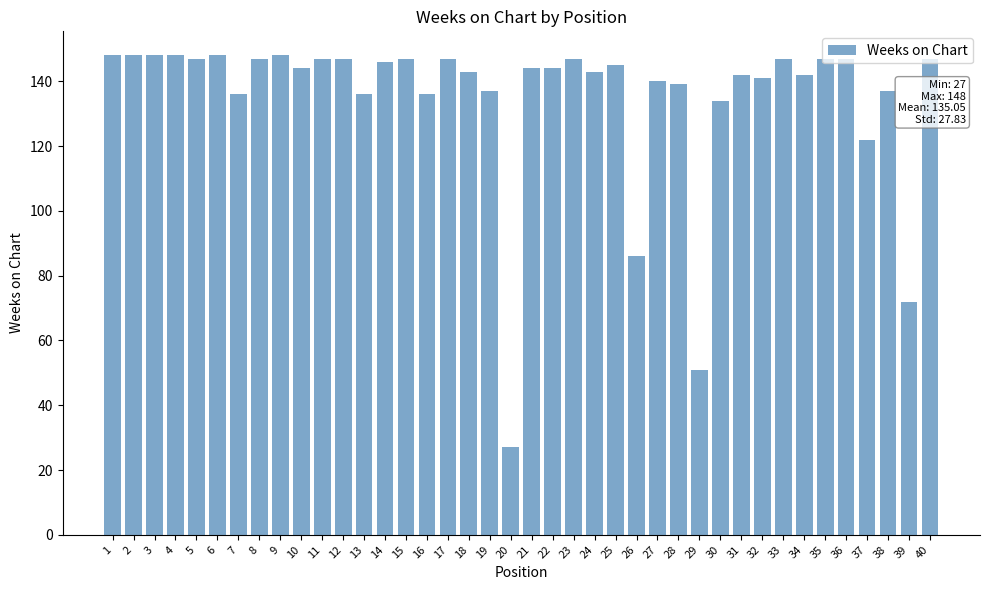

What is the average value?

135